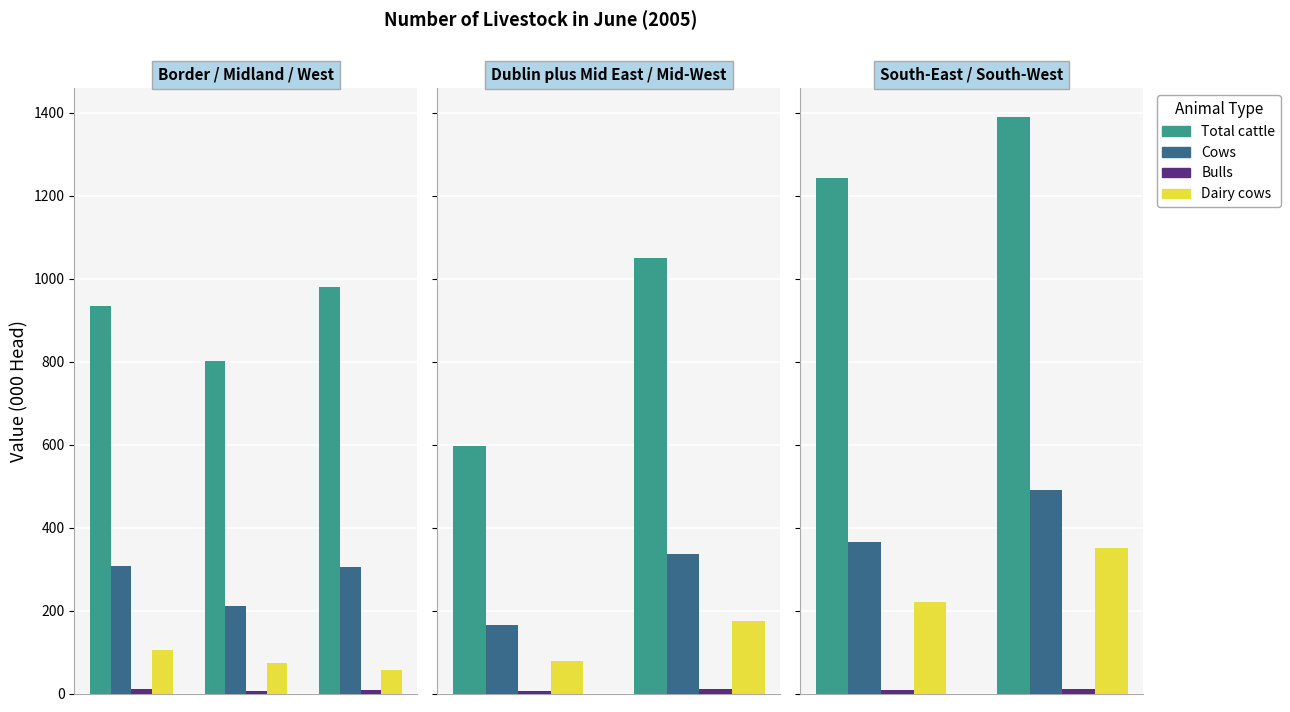

What is the average value of the Bulls series?

10.7